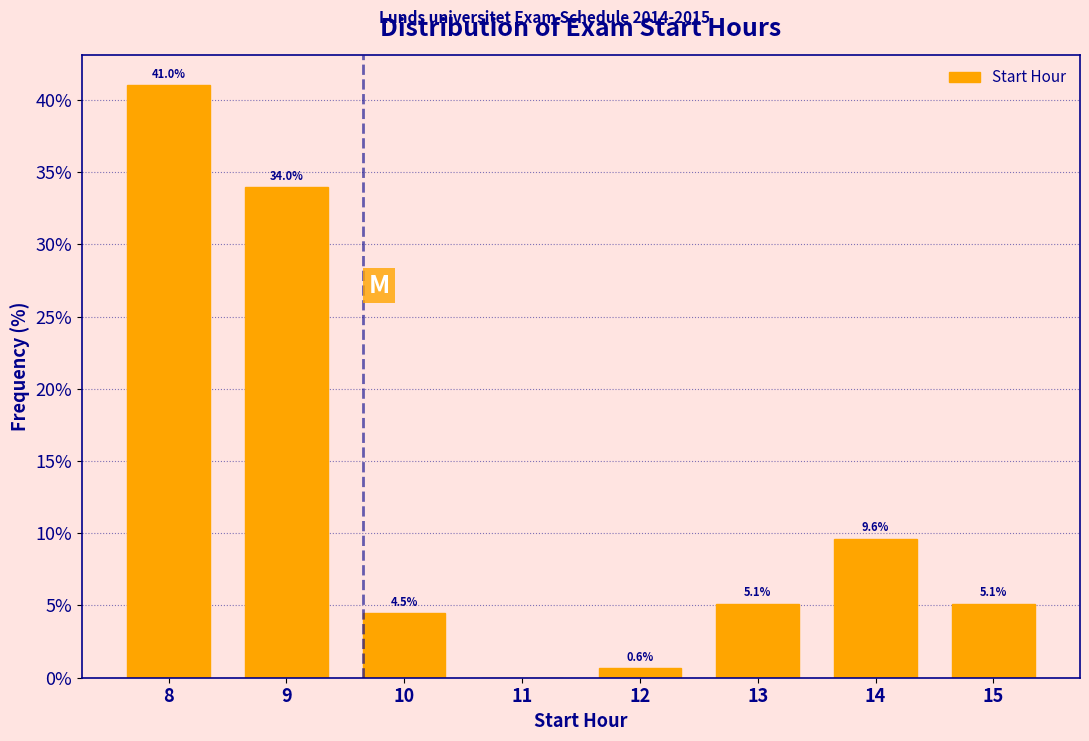

Reading right to left, transcribe all the data shown in this chart.

15=5.1	14=9.6	13=5.1	12=0.6	11=0.0	10=4.5	9=34.0	8=41.0